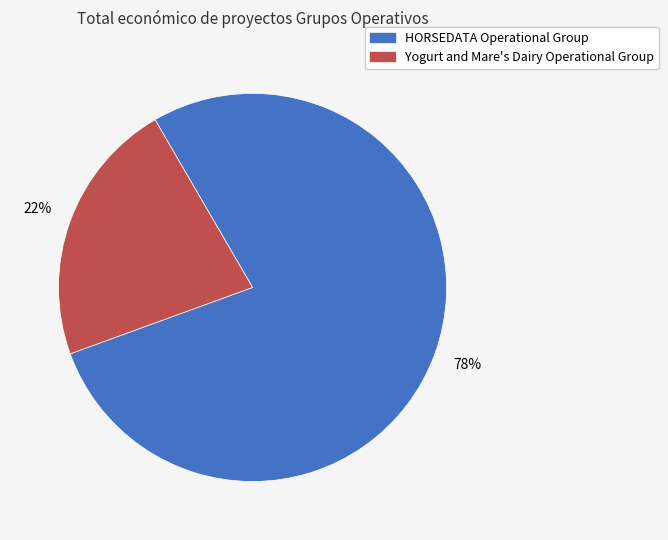

Is the sum of HORSEDATA Operational Group and Yogurt and Mare's Dairy Operational Group greater than half?

Yes